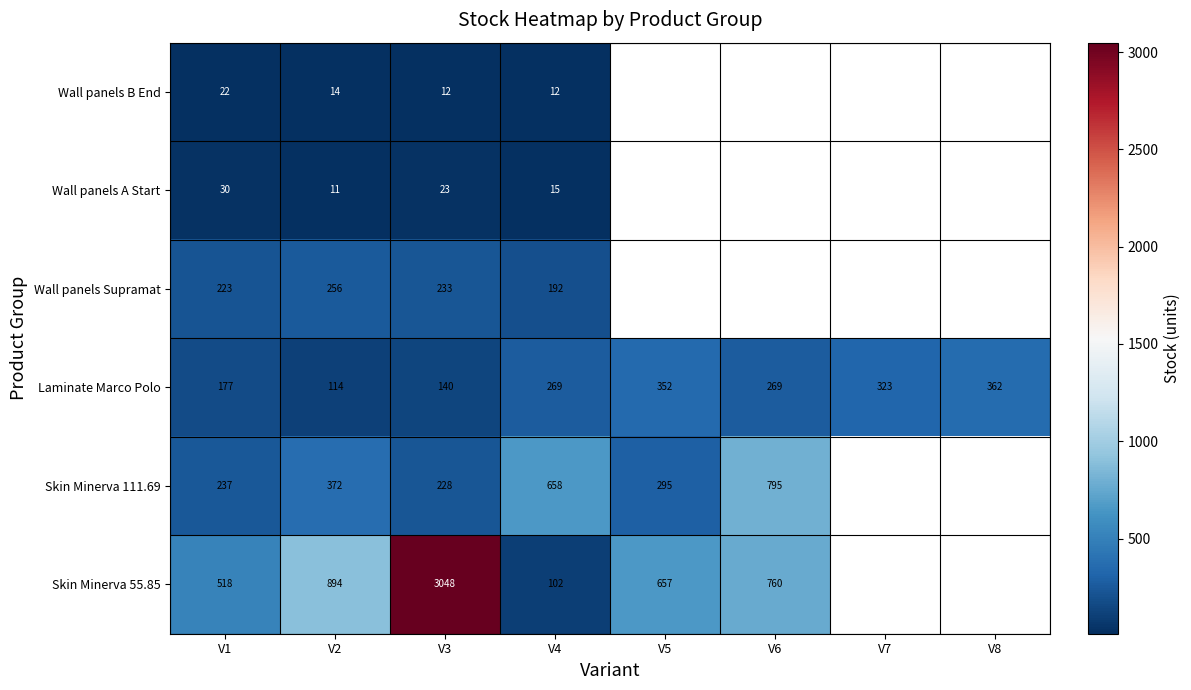

Rank the series at V3 from lowest to highest value.

Wall panels B End, Wall panels A Start, Laminate Marco Polo, Skin Minerva 111.69, Wall panels Supramat, Skin Minerva 55.85